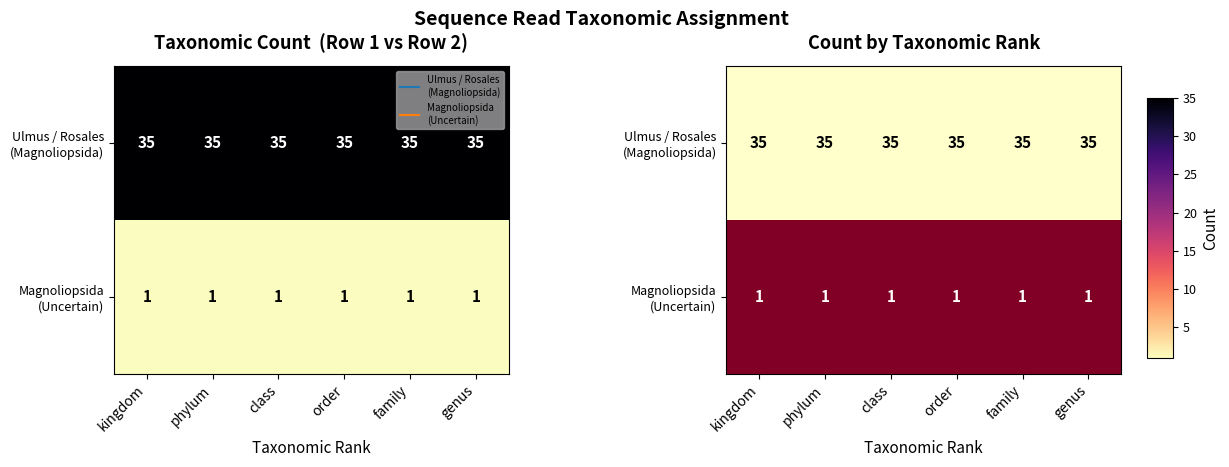

Is the value of Magnoliopsida (Uncertain) at genus greater than the value of Ulmus / Rosales (Magnoliopsida) at phylum?

No